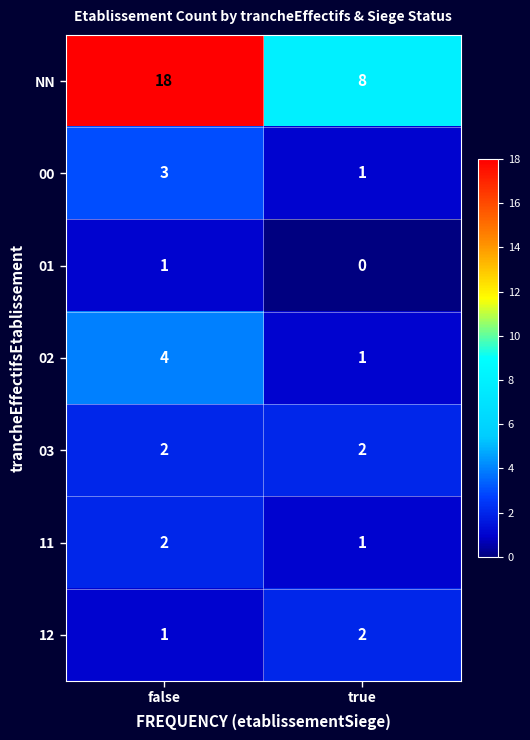

What is the greatest value displayed?

18